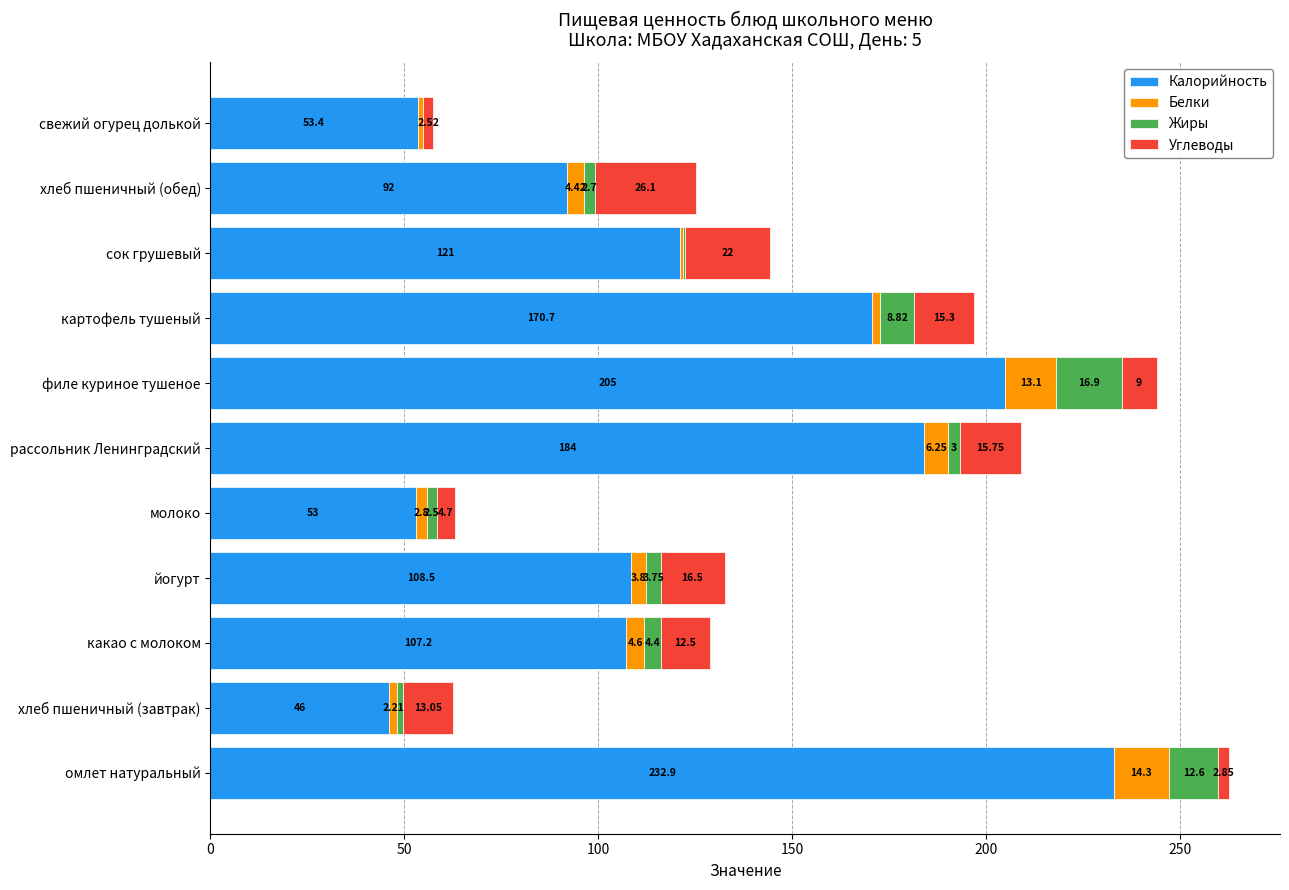

At which category is the sum across all series the highest?

омлет натуральный